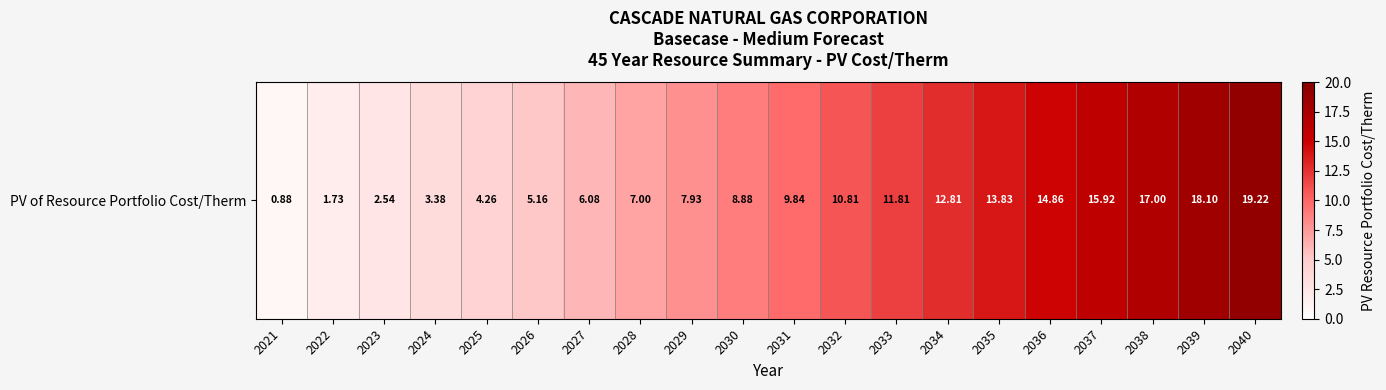

Where is the data nearest to the value 10?

2031